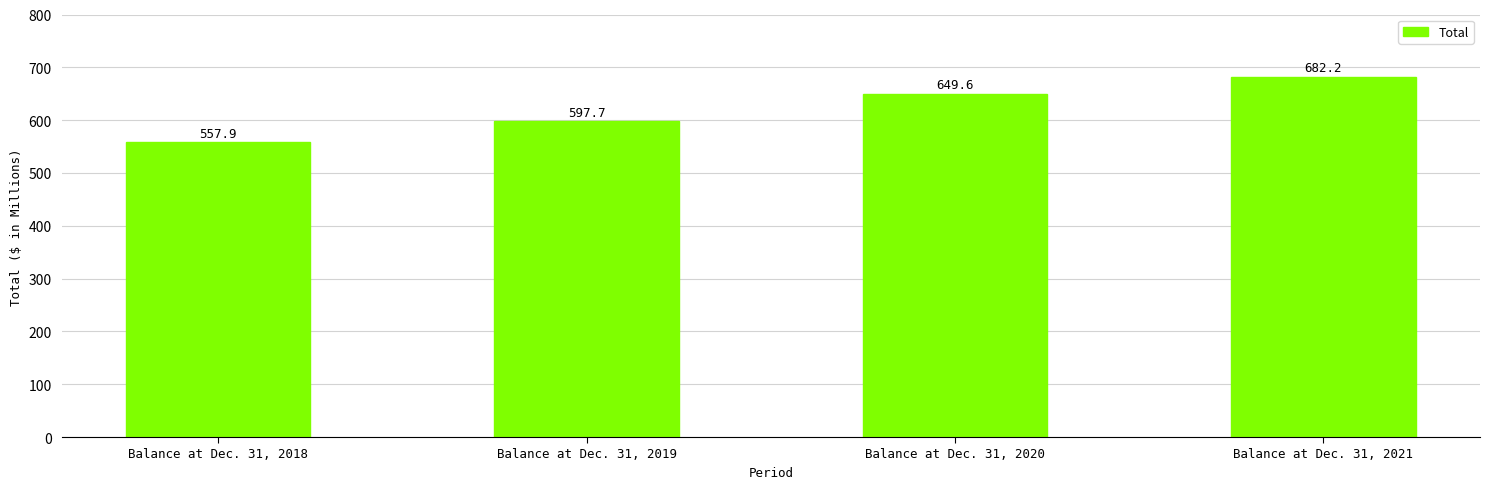

Reading left to right, transcribe all the data shown in this chart.

Balance at Dec. 31, 2018=557.9	Balance at Dec. 31, 2019=597.7	Balance at Dec. 31, 2020=649.6	Balance at Dec. 31, 2021=682.2